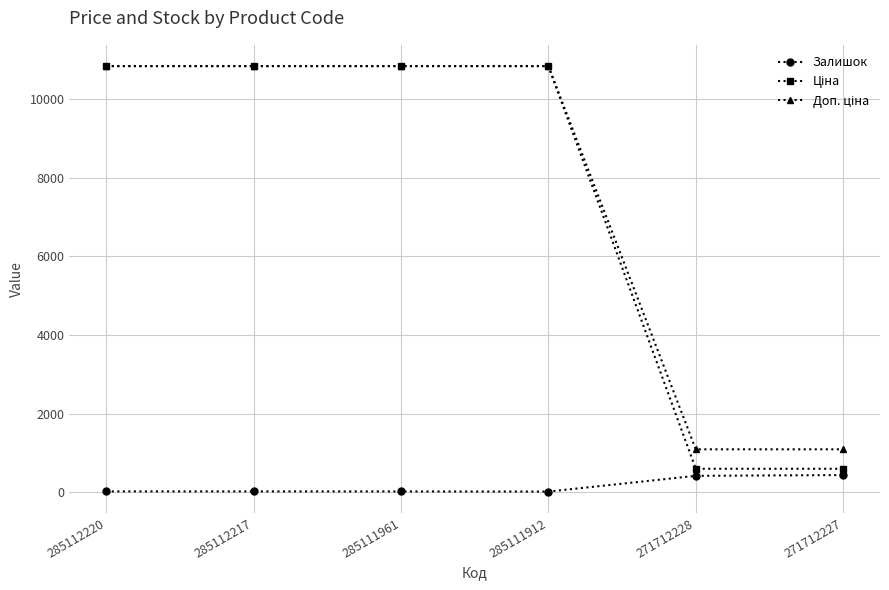

At how many categories does at least one series exceed 7425?

4